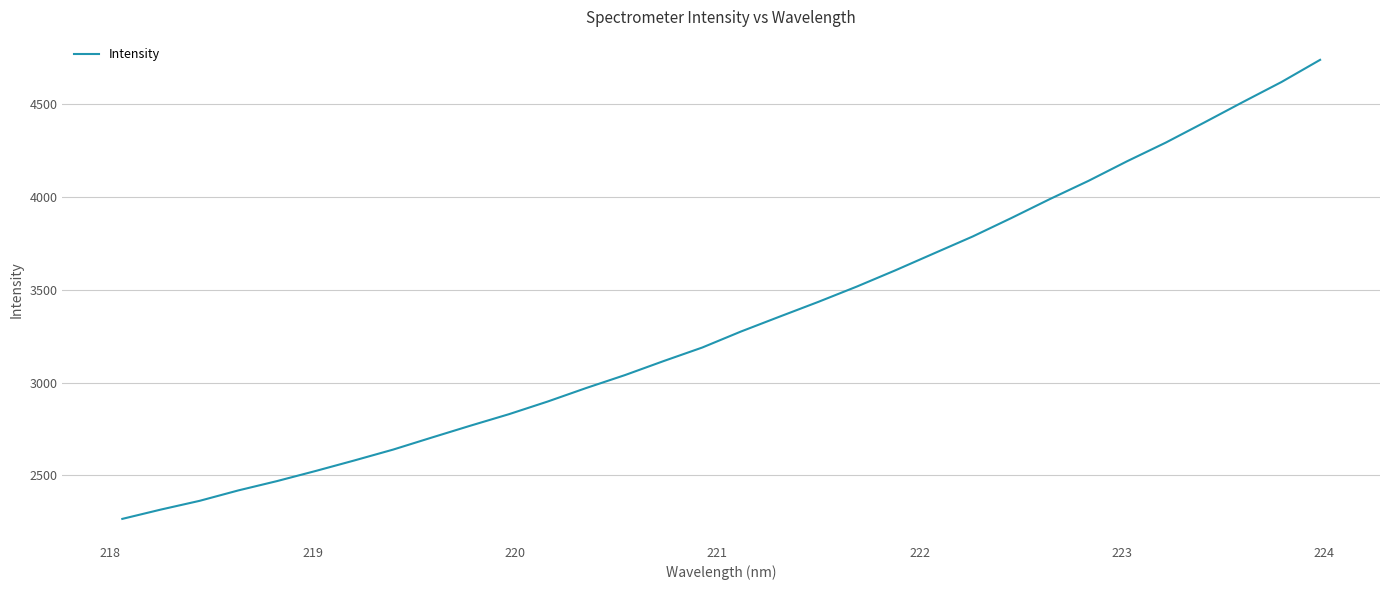

What is the smallest value displayed?

2265.0